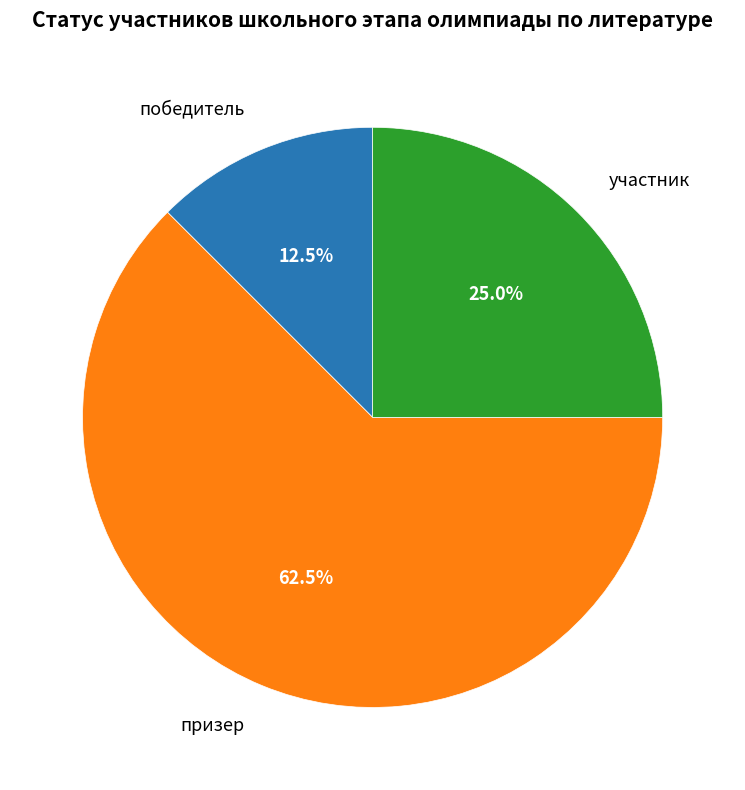

Does any single category account for the majority?

Yes